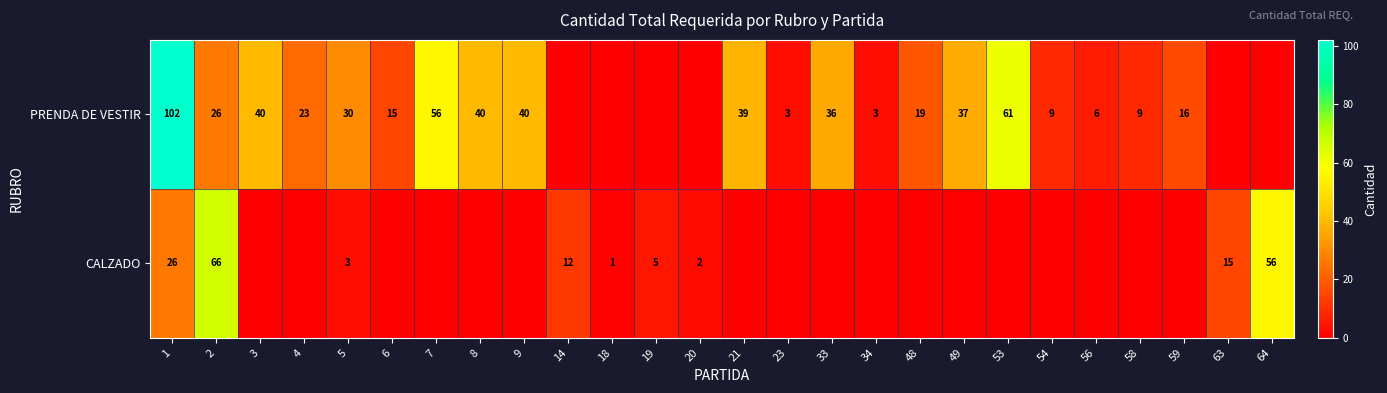

At how many categories does at least one series exceed 57?

3